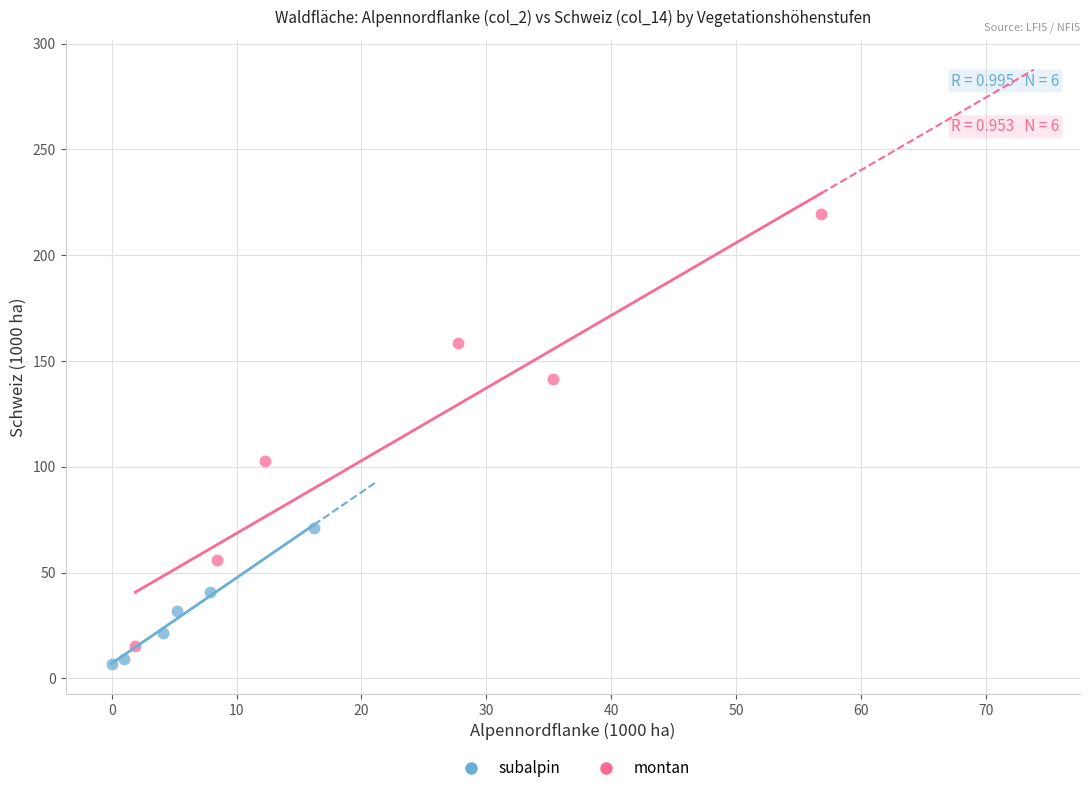

Which series reaches the minimum Y coordinate?

subalpin